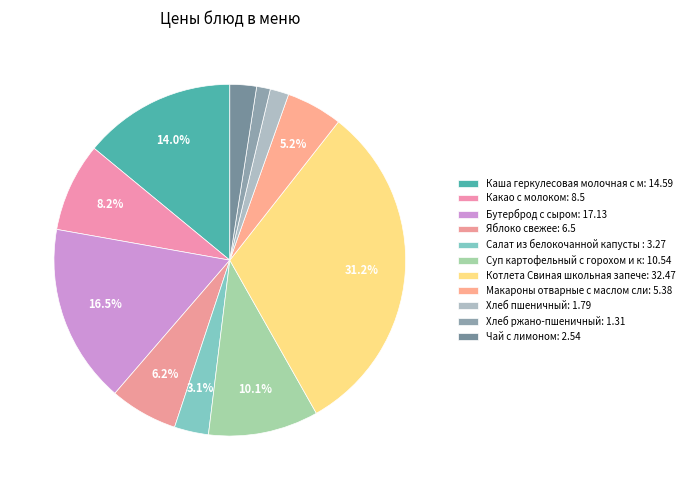

Count the number of slices in the pie.

11